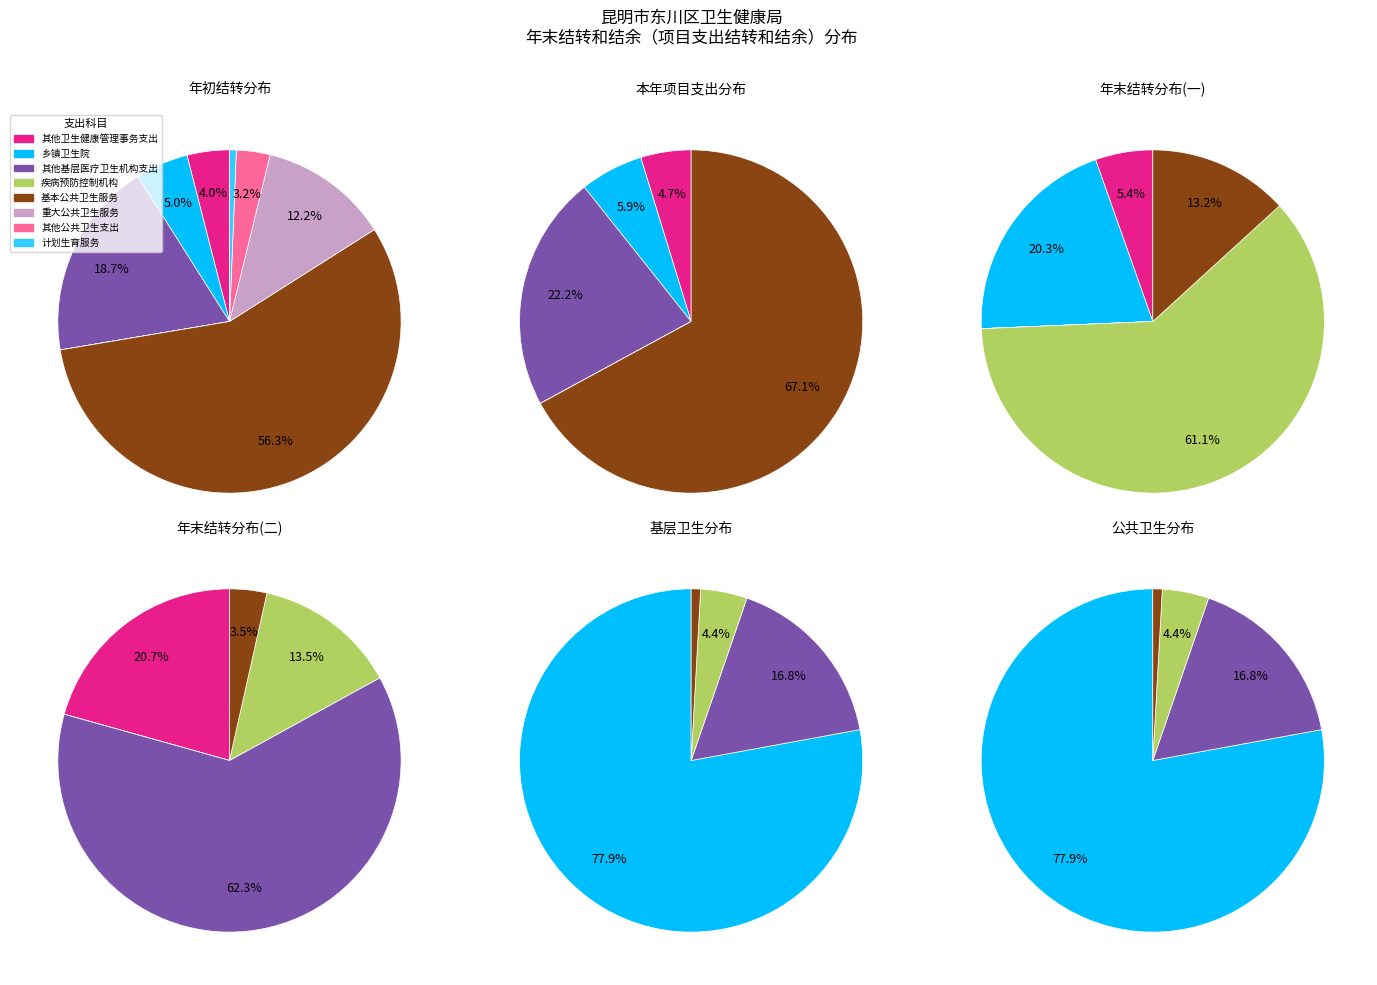

Does 精神病医院 account for over 50% of the chart?

No